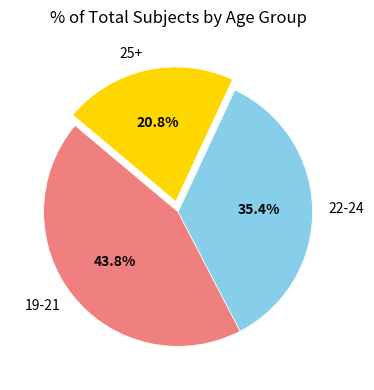

Rank the categories by value from highest to lowest.

19-21, 22-24, 25+